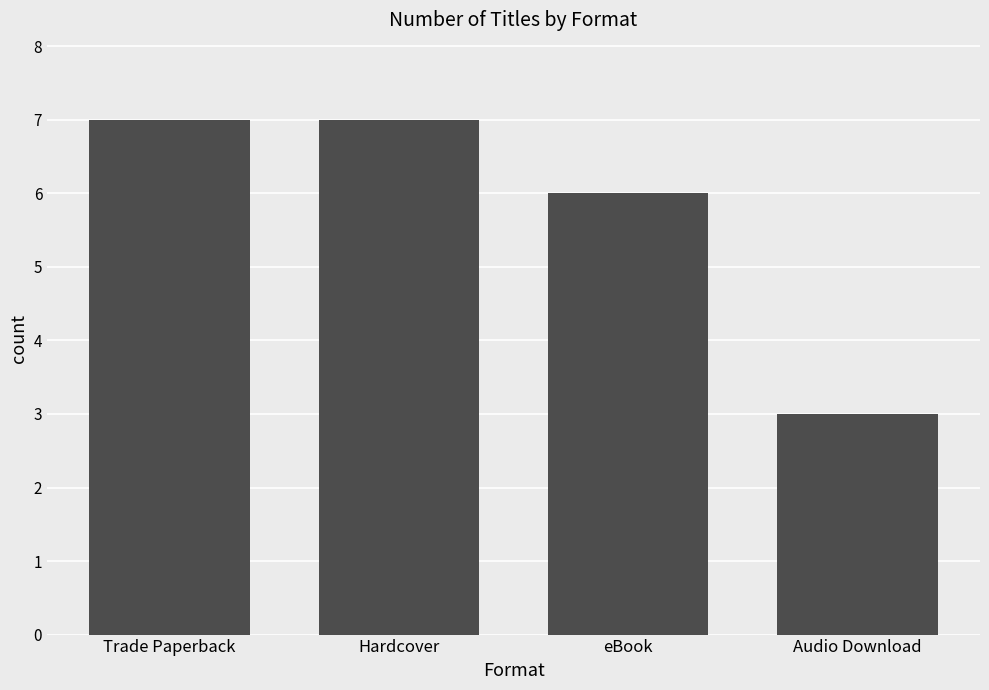

What is the label of the 3rd bar from the right?

Hardcover